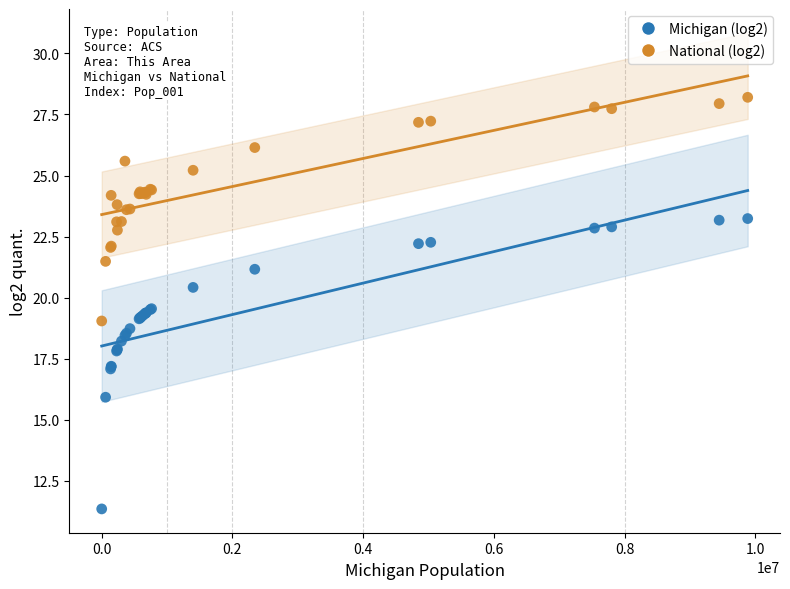

Which series has the widest spread of Y values?

Michigan (log2)